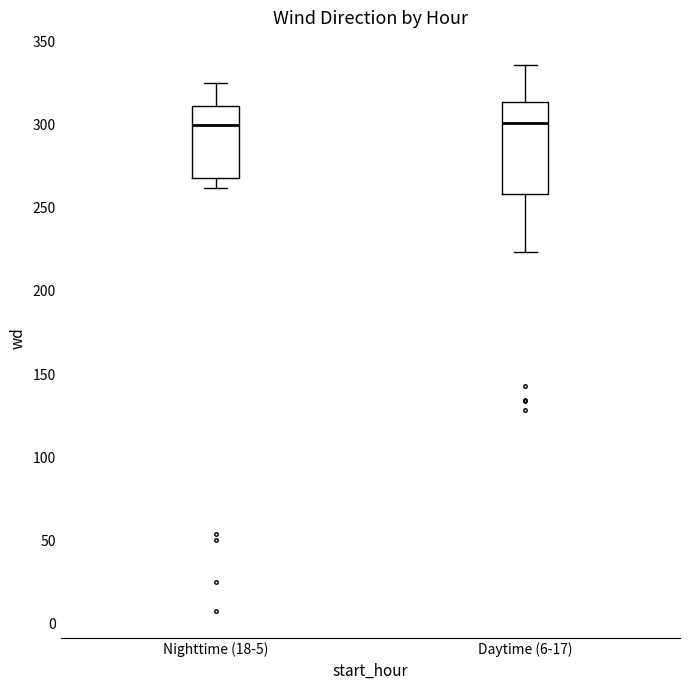

Comparing the boxes themselves (not the whiskers), which one is the tallest?

Daytime (6-17)